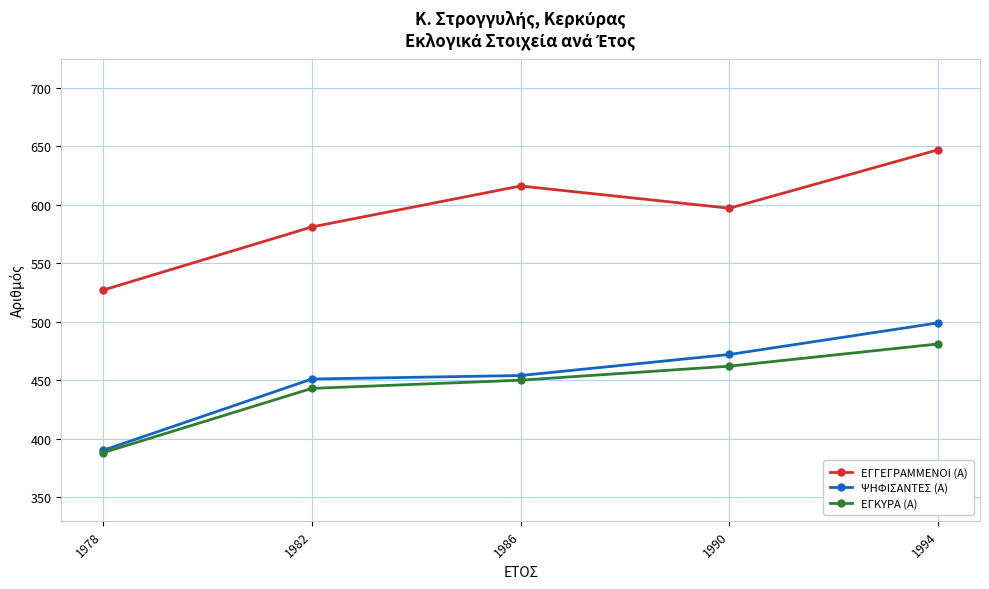

True or false: ΨΗΦΙΣΑΝΤΕΣ (Α) and ΕΓΓΕΓΡΑΜΜΕΝΟΙ (Α) cross at least once.

False